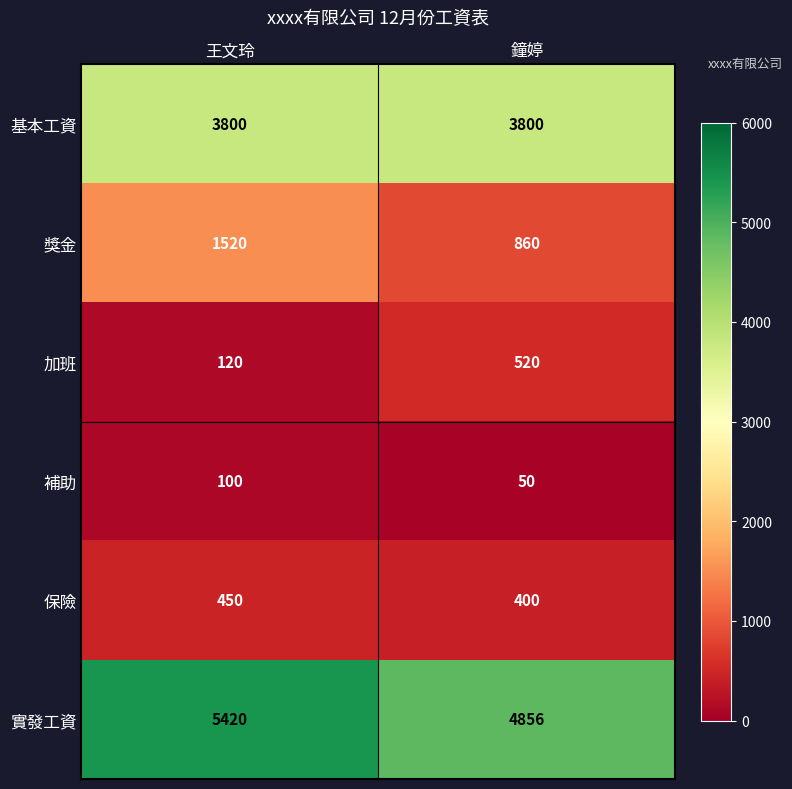

Reading left to right, extract all data points from this chart.

基本工資: 王文玲=3800	鐘婷=3800
獎金: 王文玲=1520	鐘婷=860
加班: 王文玲=120	鐘婷=520
補助: 王文玲=100	鐘婷=50
保險: 王文玲=450	鐘婷=400
實發工資: 王文玲=5420	鐘婷=4856